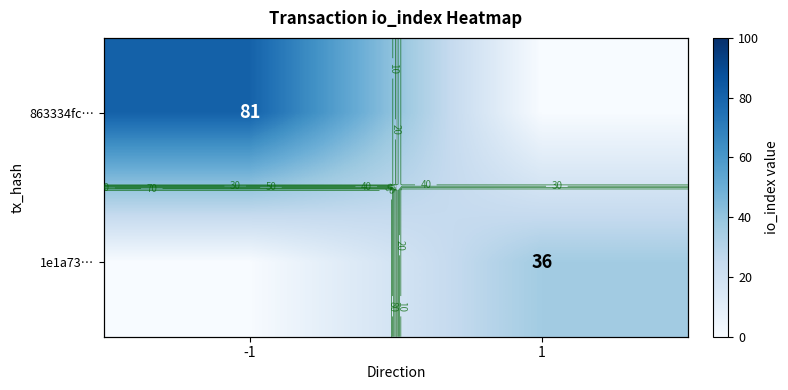

Is it true that 1e1a73… equals 0 at -1?

True